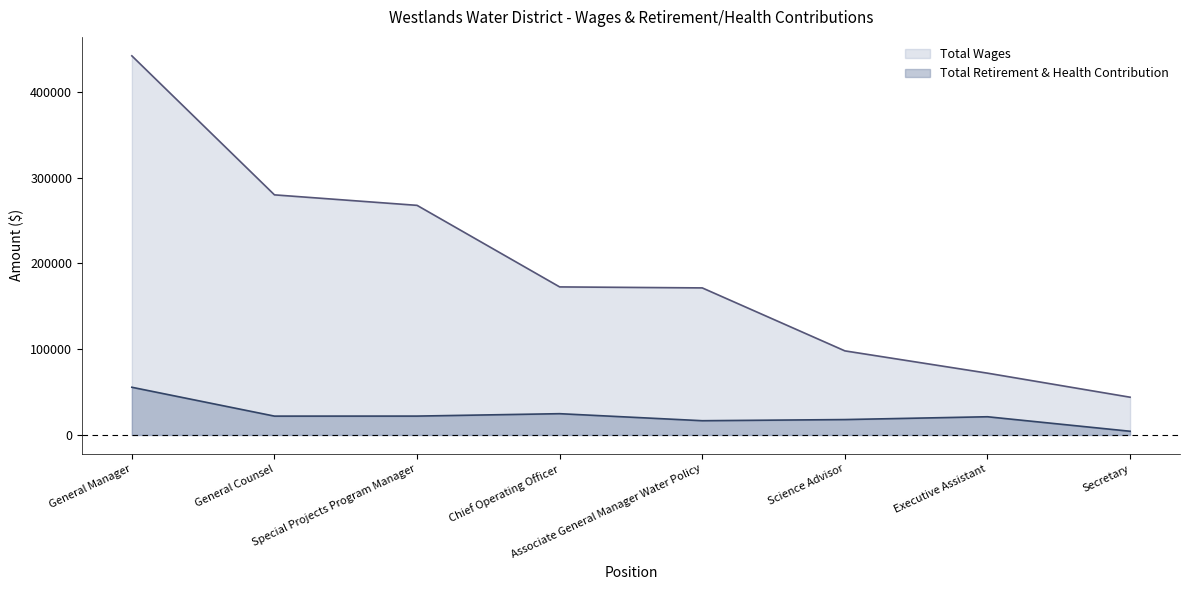

At which label does Total Wages first exceed 172677?

General Manager